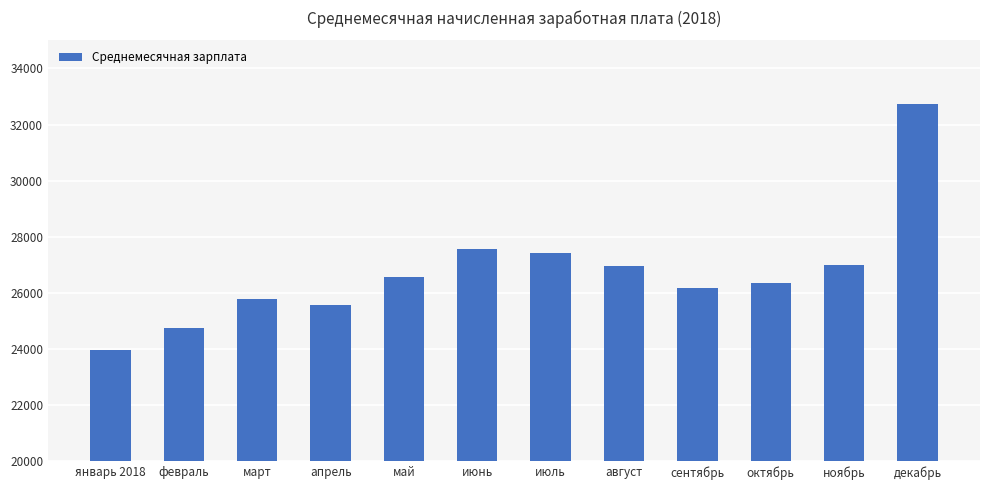

How many bars are there in total?

12